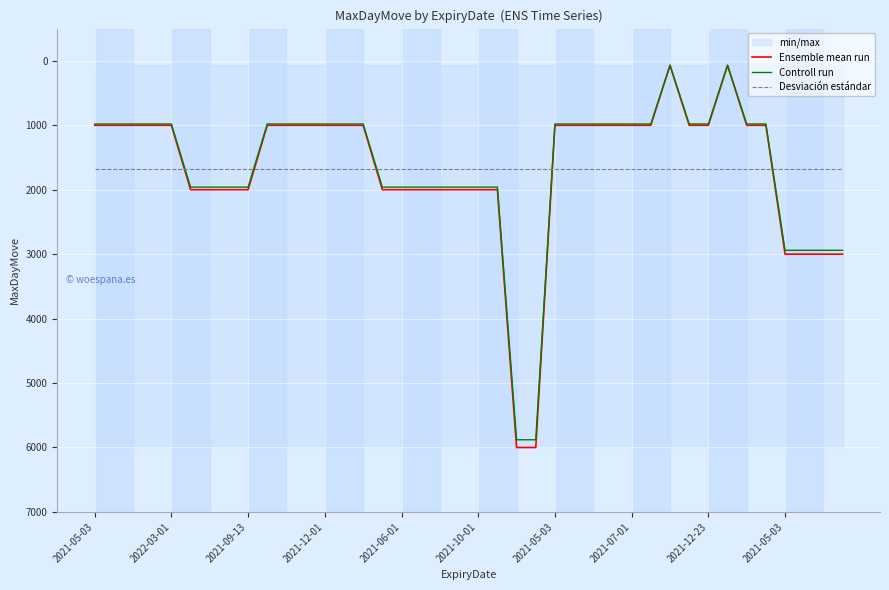

Count the Ensemble mean run values in the range 1000 to 2000.

32